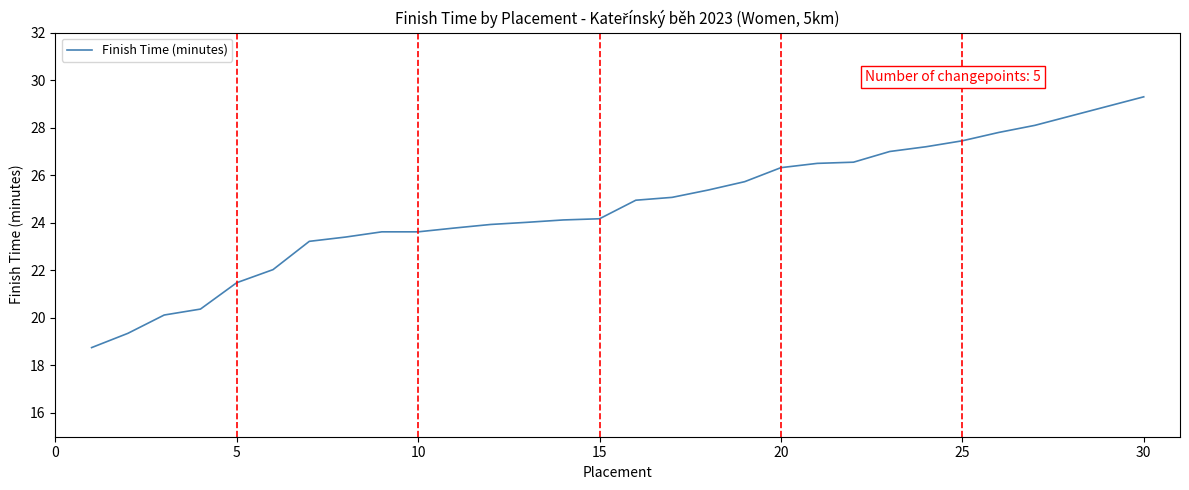

What is the greatest value displayed?

29.3